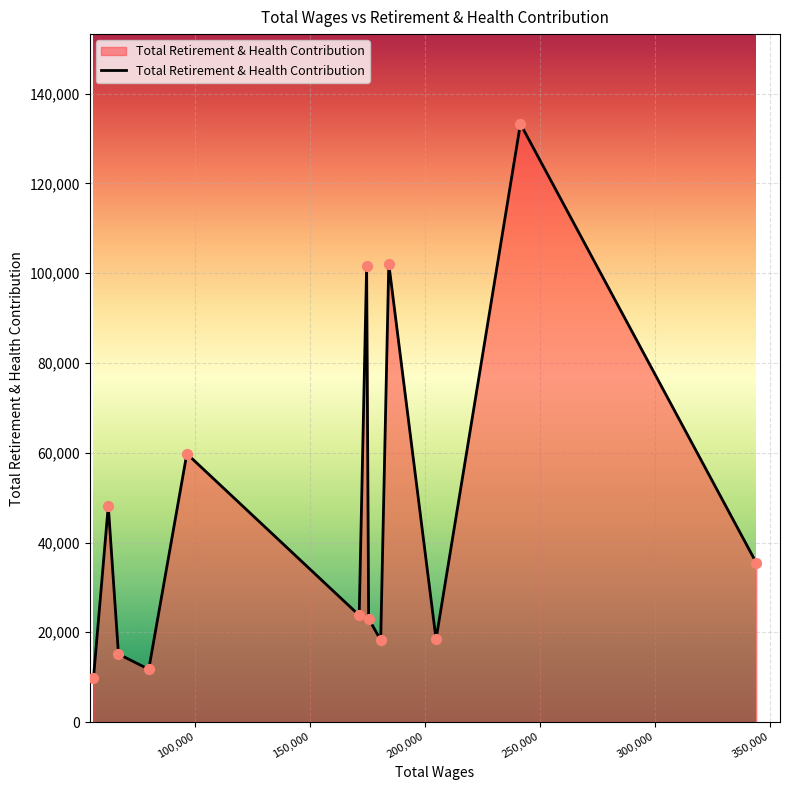

What is the greatest value displayed?

133279